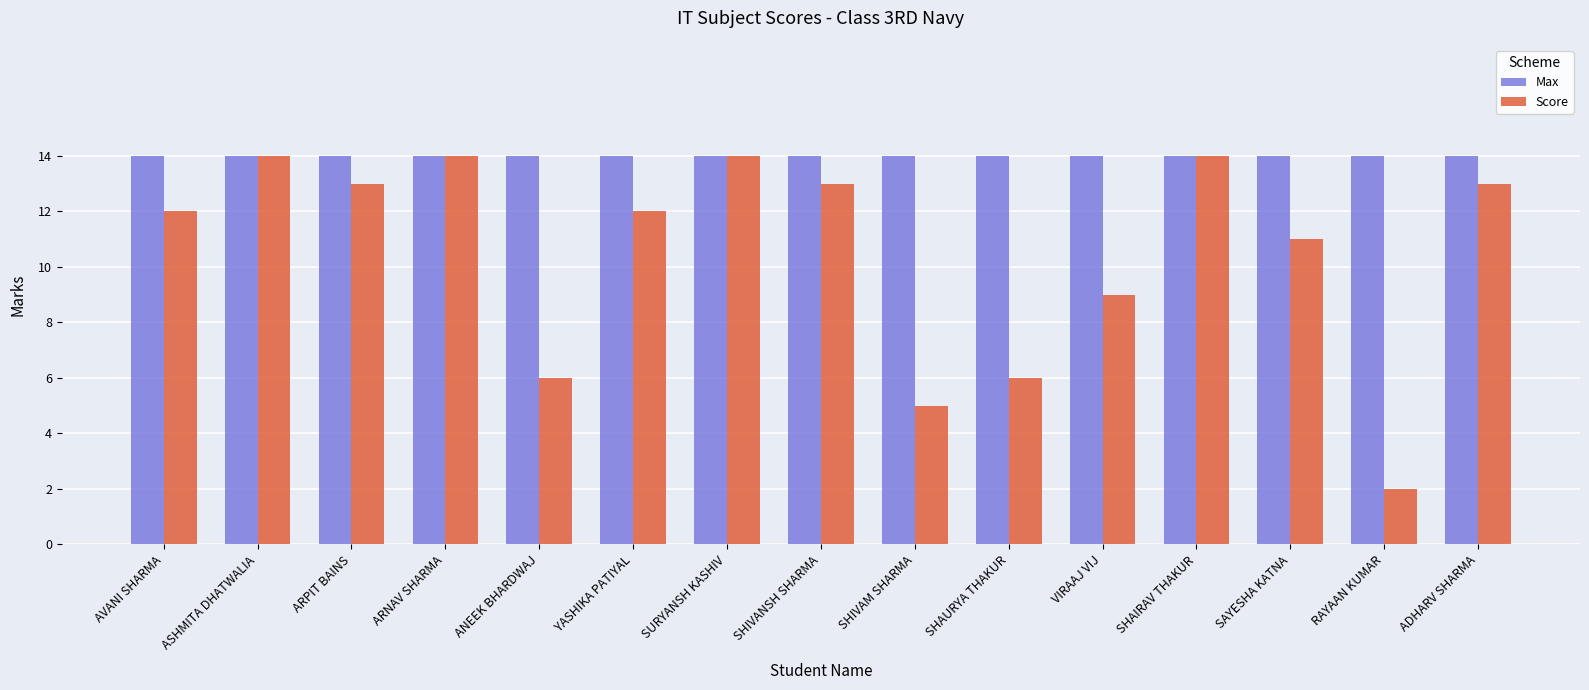

At how many categories does at least one series exceed 6?

15